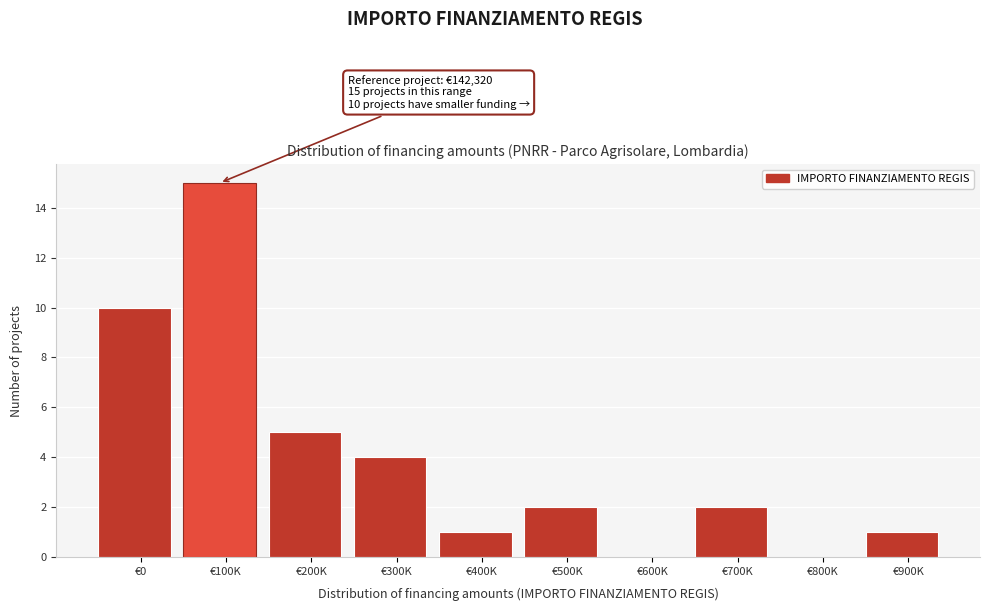

Reading left to right, transcribe all the data shown in this chart.

€0=10	€100K=15	€200K=5	€300K=4	€400K=1	€500K=2	€600K=0	€700K=2	€800K=0	€900K=1